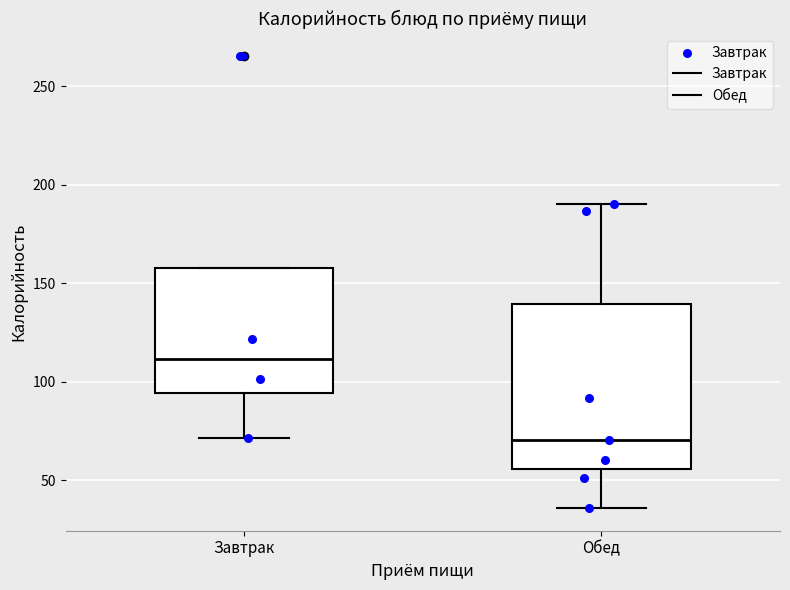

Which box's median line is the lowest?

Обед